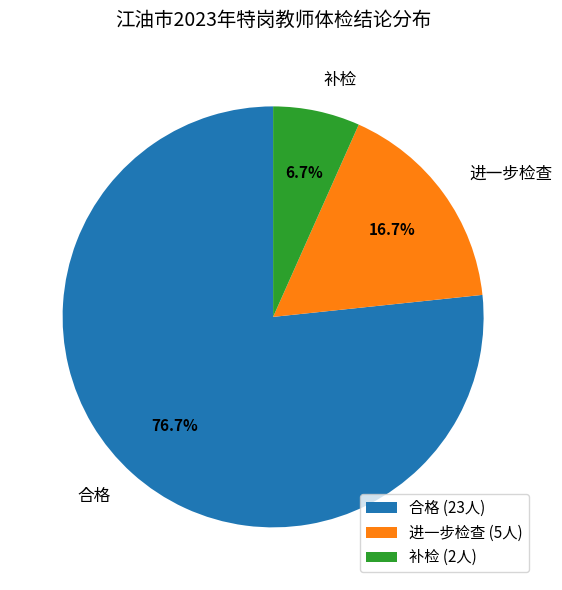

Which has a higher value, 合格 or 进一步检查?

合格